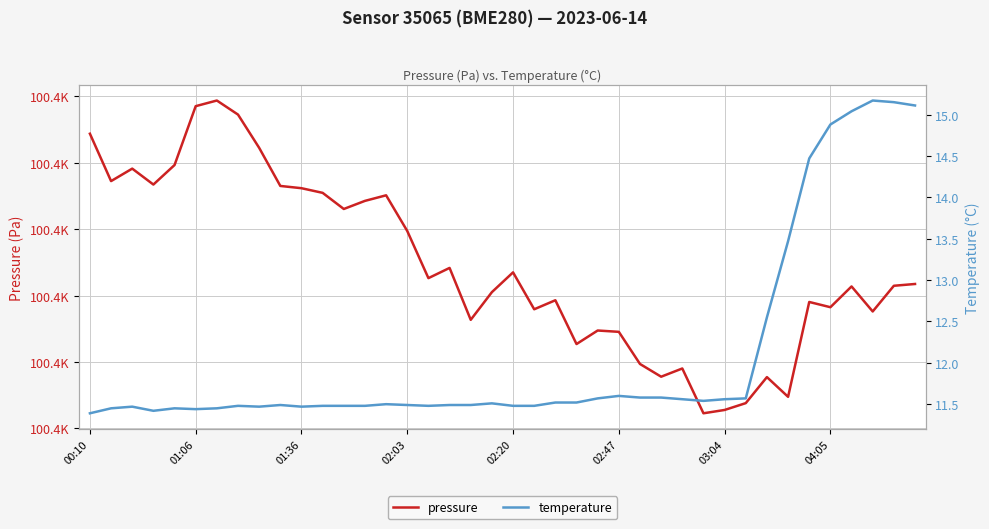

What is the difference between the pressure values at 23 and 34?

6.3